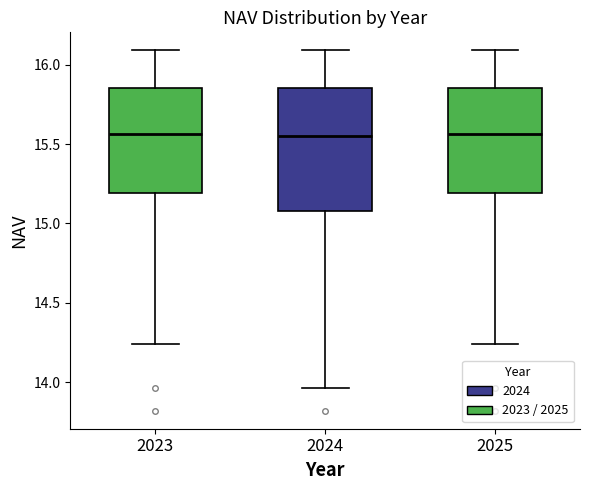

Which box is the tallest, from its lower edge to its upper edge?

2024